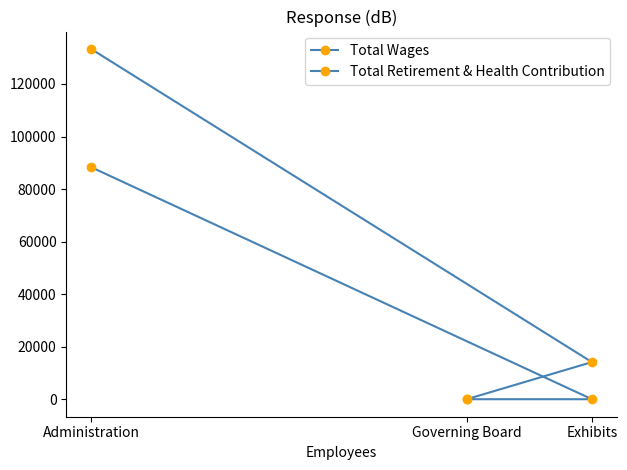

Which series has the largest range (max minus min)?

Total Wages